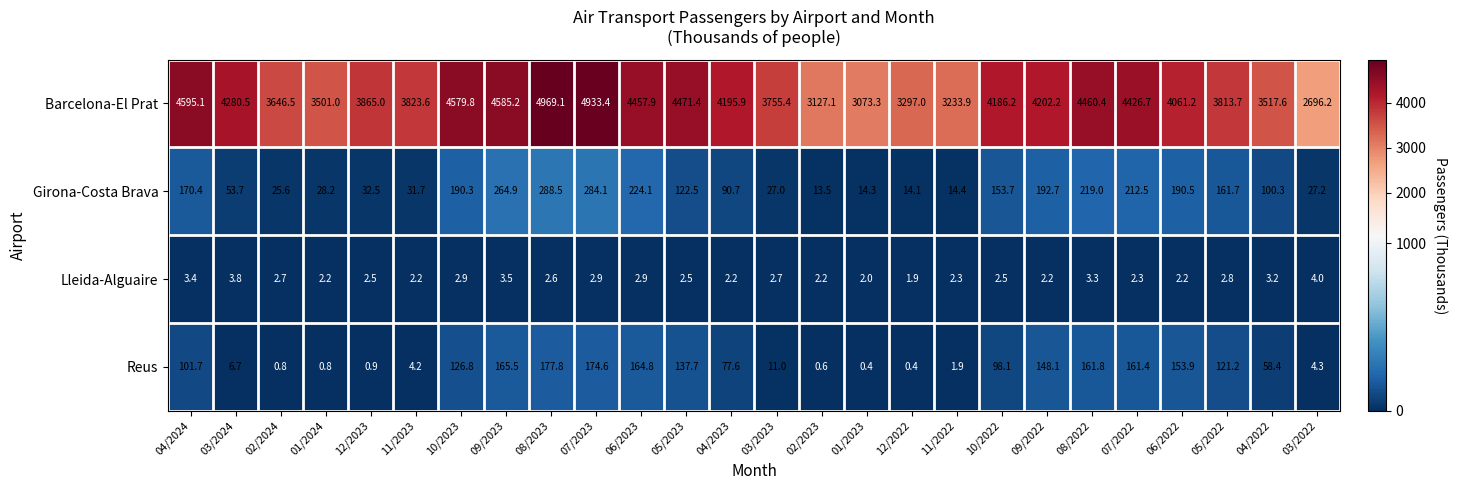

The Girona-Costa Brava series shows 334.0 at 08/2022. True or false?

False